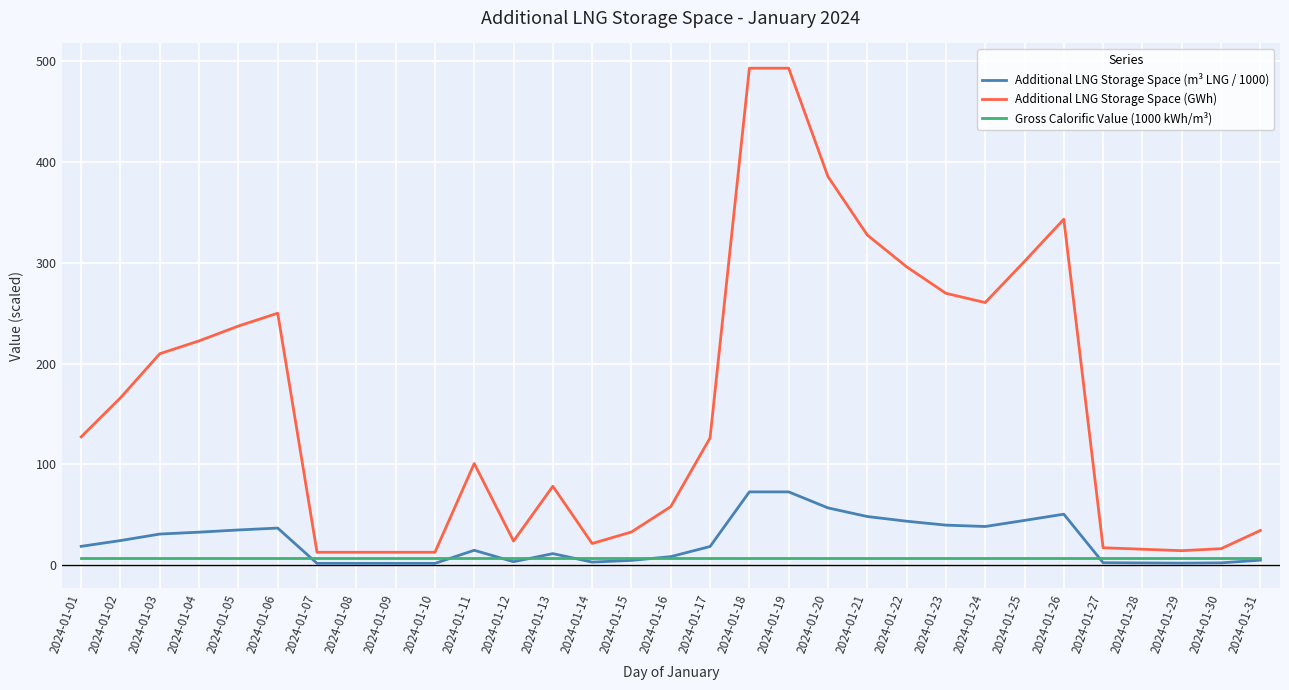

What is the average value of the Additional LNG Storage Space (m³ LNG / 1000) series?

23.7